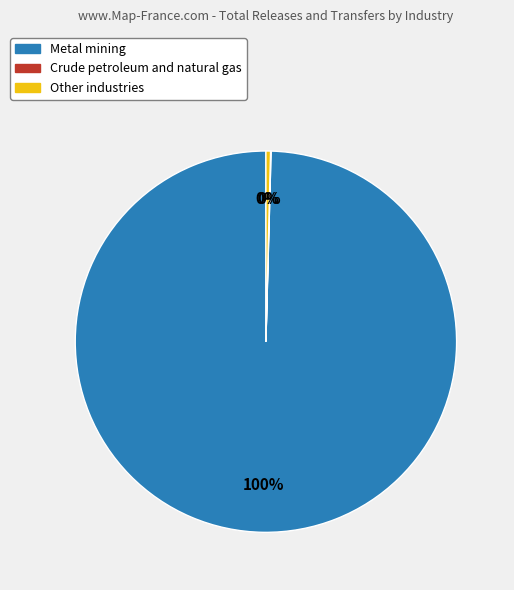

To the nearest percent, what is the difference between the Metal mining and Other industries slice percentages?

100%